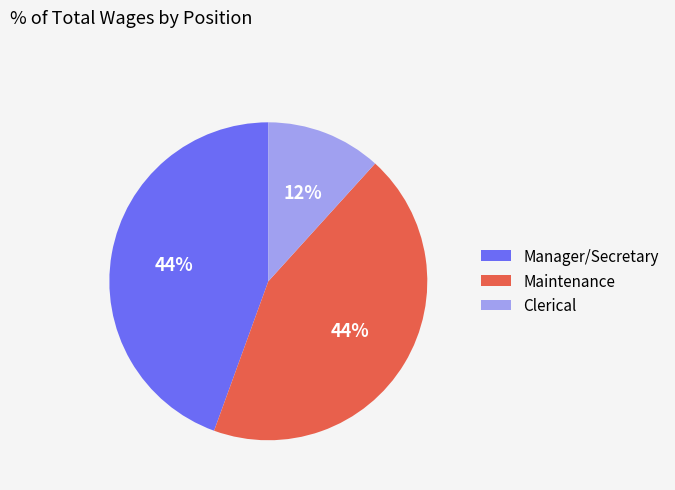

Does Clerical account for over 50% of the chart?

No